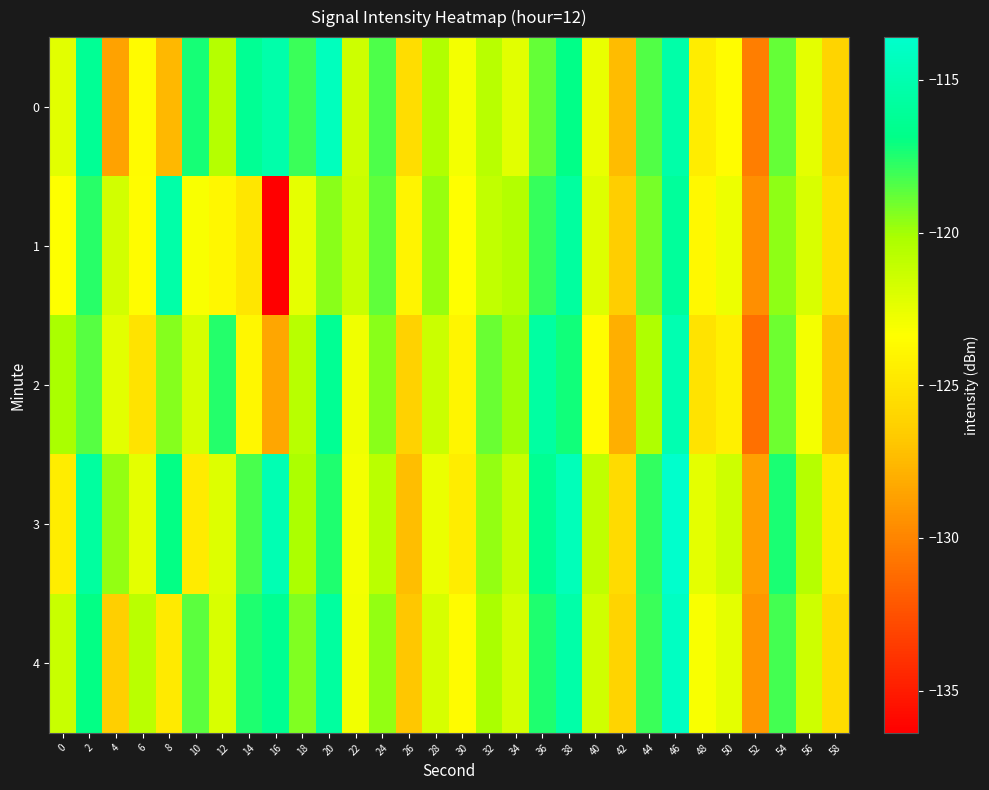

List the series in order of their peak value, highest first.

3, 4, 0, 2, 1